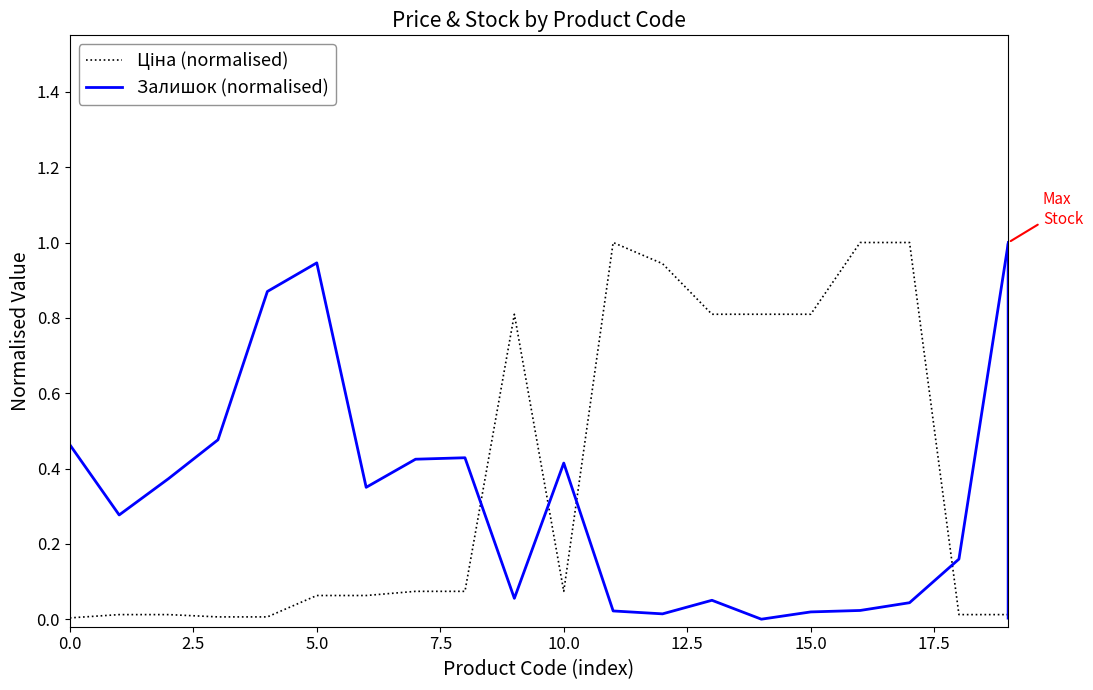

What is the sum of the Ціна (normalised) values at 13 and 10?

0.9